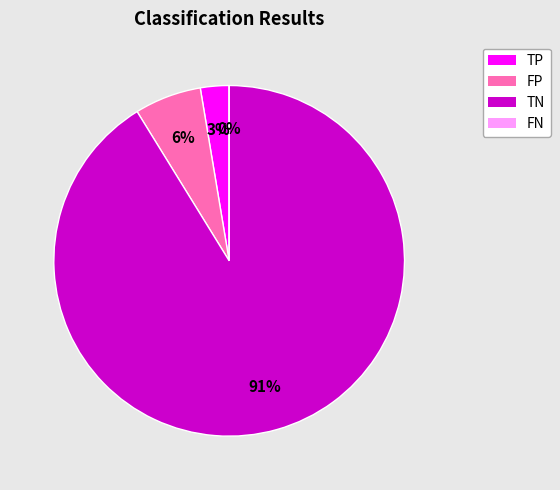

Count the number of slices in the pie.

4